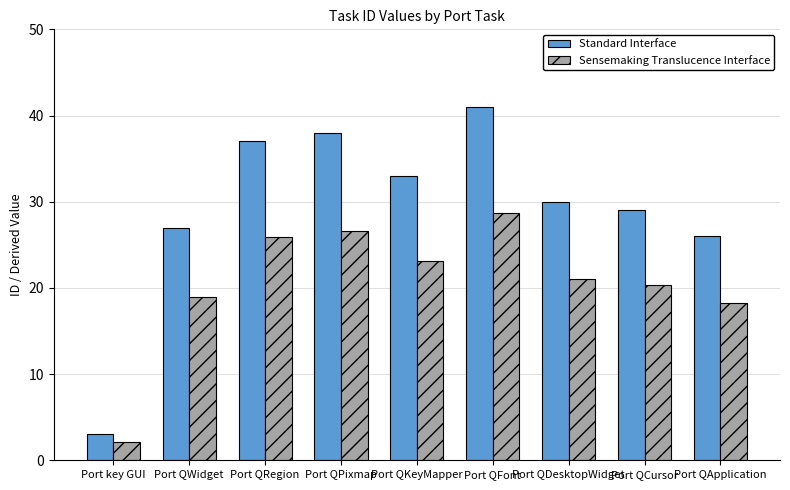

What is the average value of the Sensemaking Translucence Interface series?

20.5